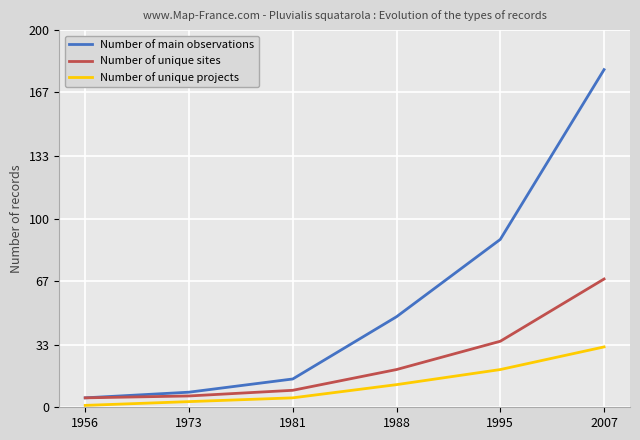

How many lines are shown in the chart?

3